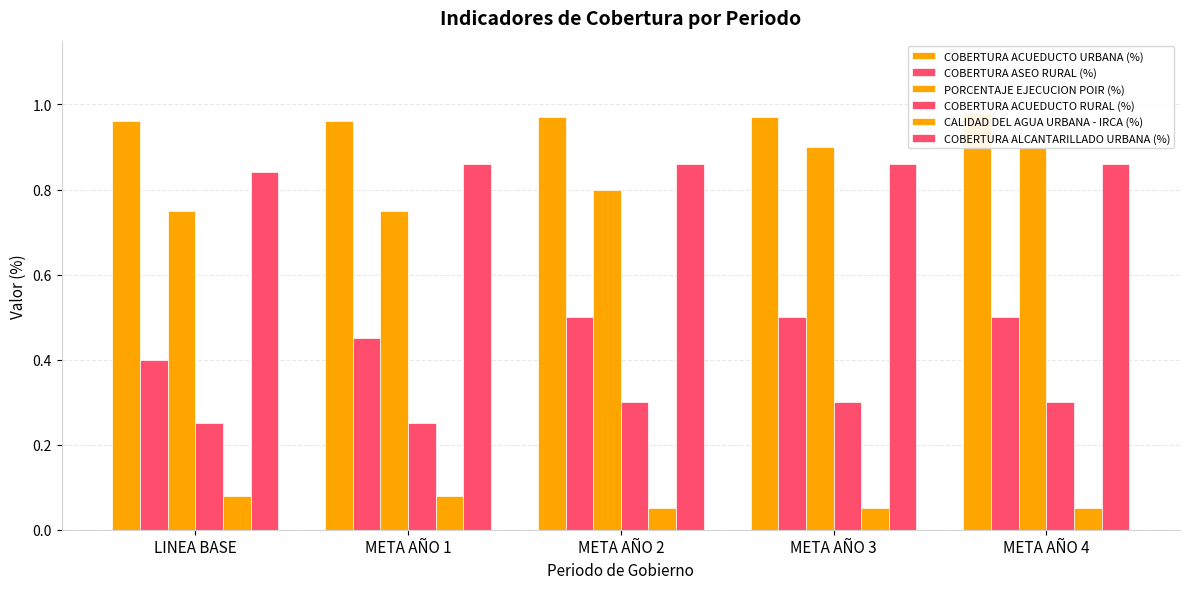

How many bars are there in each group?

6